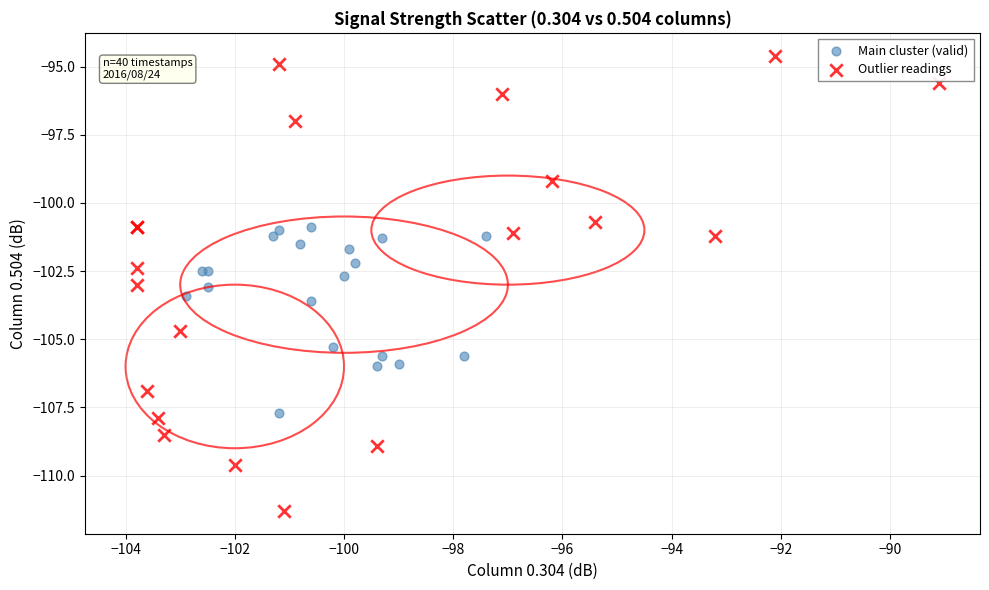

What are all the series names shown in the legend?

Main cluster (valid), Outlier readings